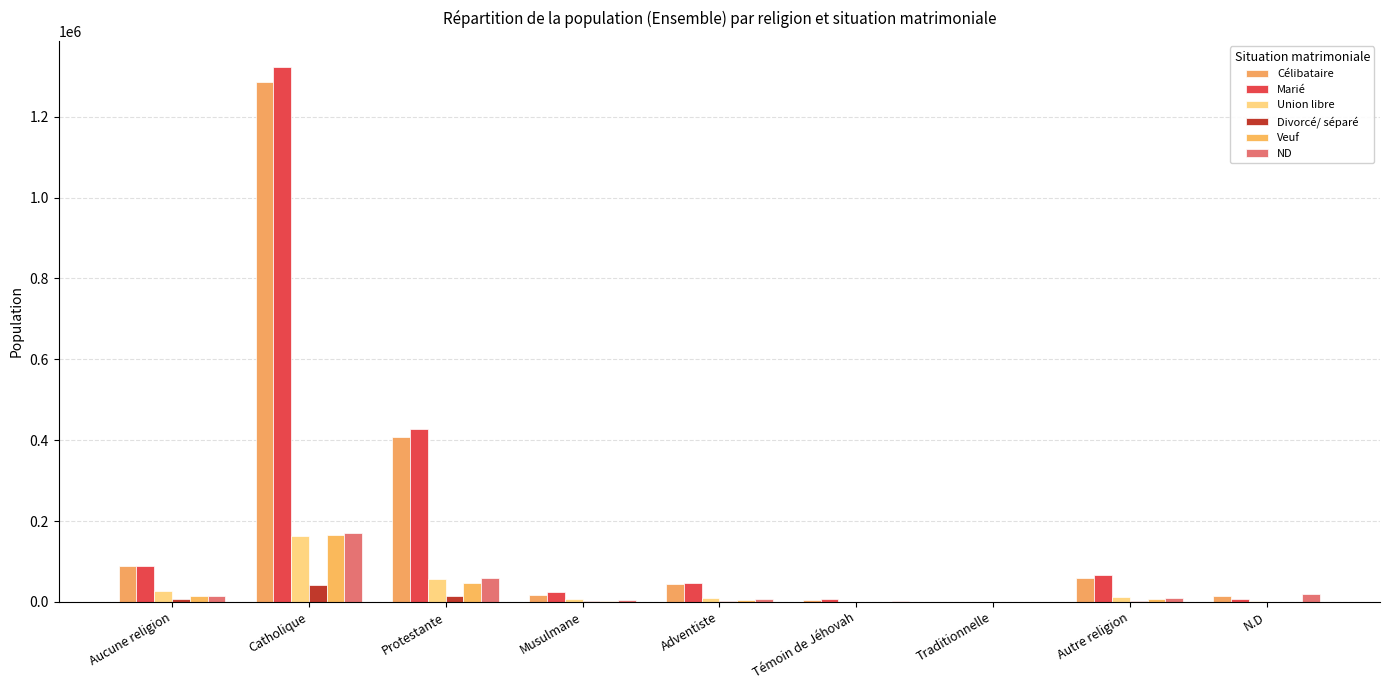

How many categories are shown in the chart?

9